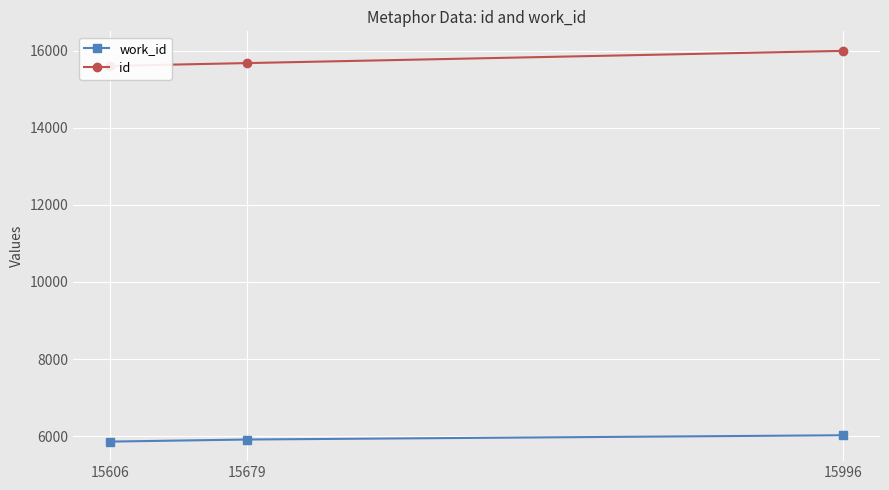

Reading left to right, extract all data points from this chart.

work_id: 15606=5857	15679=5911	15996=6022
id: 15606=15606	15679=15679	15996=15996